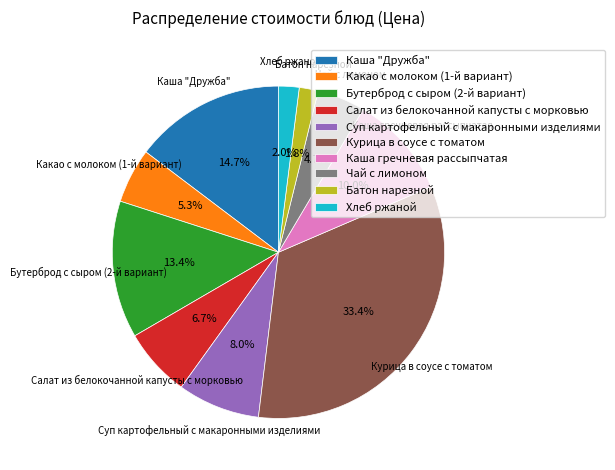

Is it true that Суп картофельный с макаронными изделиями is 21% of the pie?

False